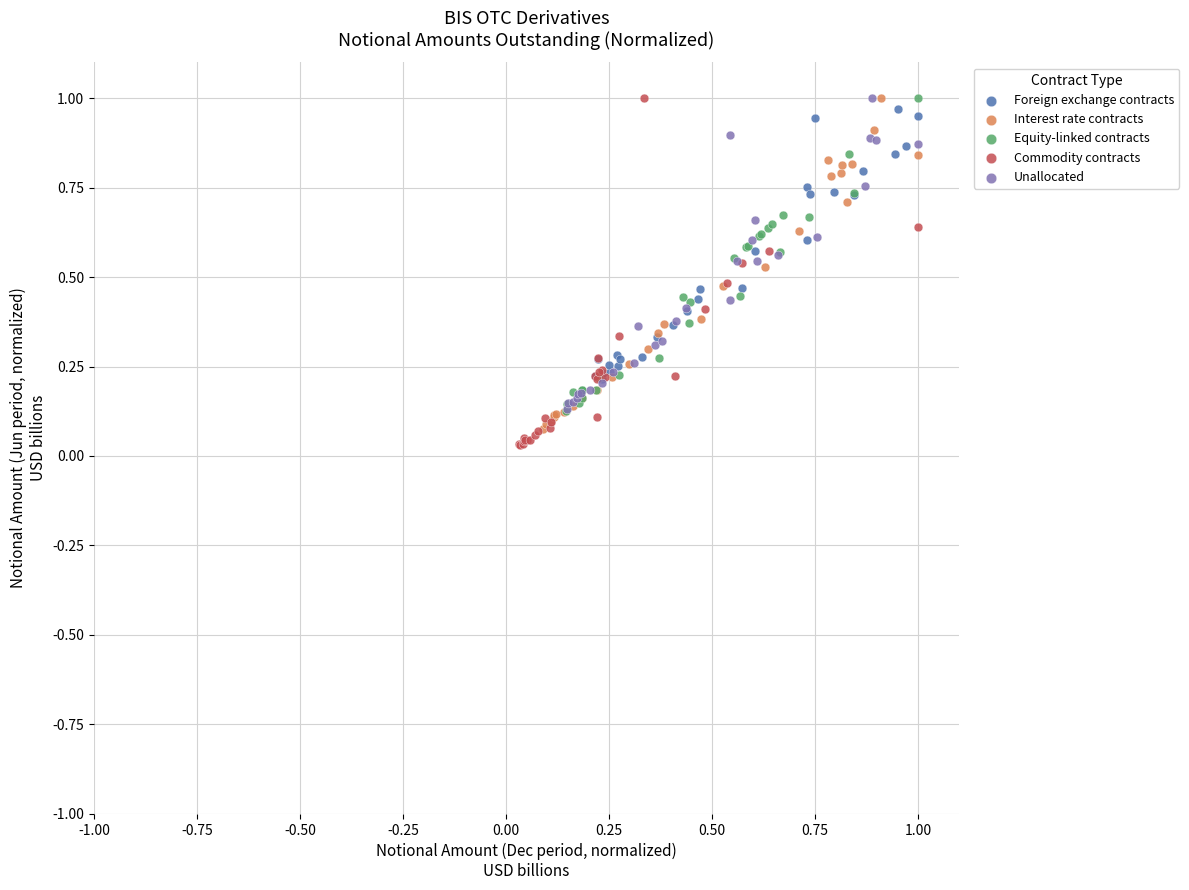

Which series contains the lowest Y value?

Commodity contracts